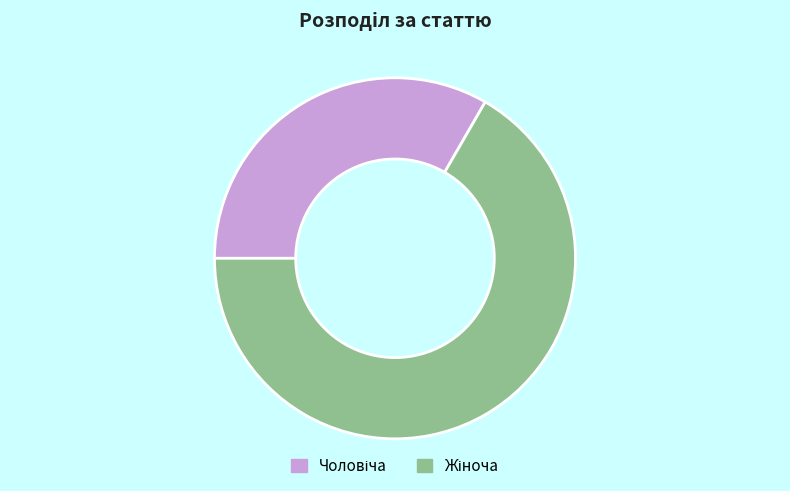

Is there a majority slice in this chart?

Yes